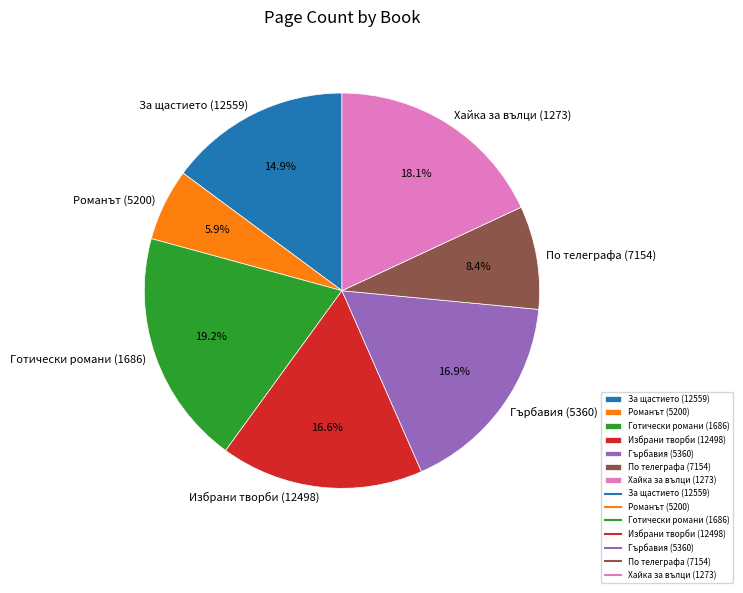

To the nearest percent, what portion does Готически романи (1686) represent?

19%